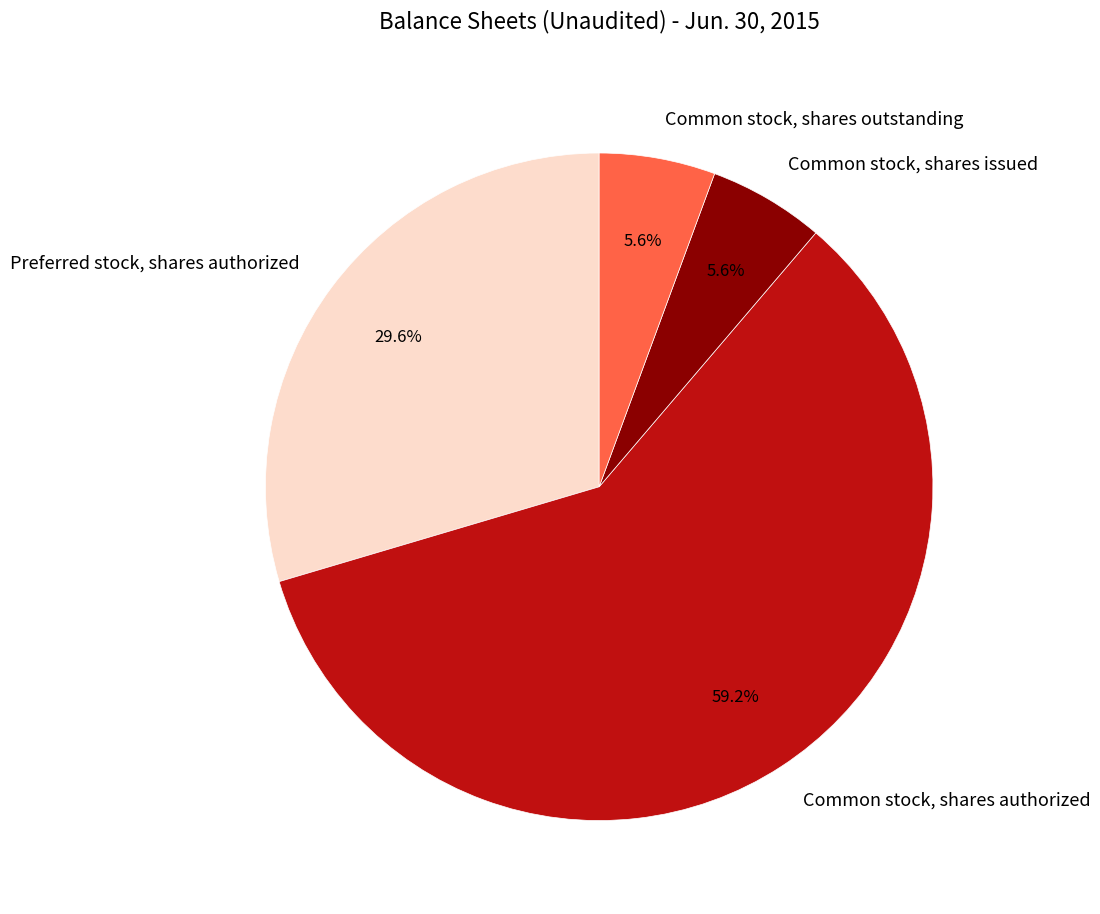

To the nearest percent, what portion does Common stock, shares outstanding represent?

6%